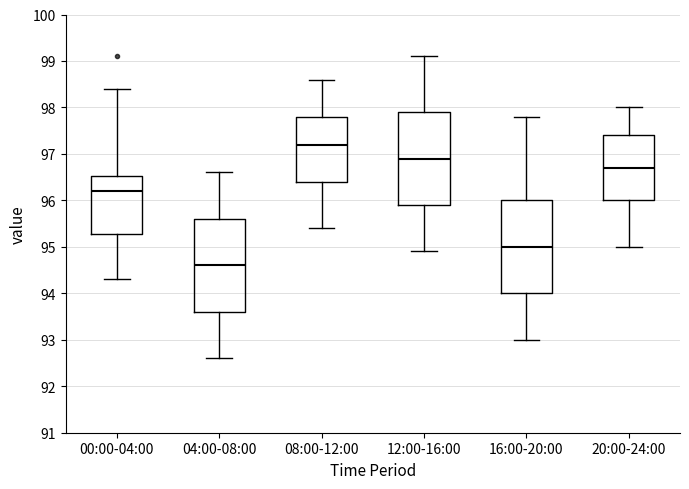

Reading left to right, read every box against the y-axis: the position of its median line, the range the box covers, and the ends of its whiskers. The values are not printed on the chart, so give them approximately, as read against the axis.

00:00-04:00: median 96.2, box 95.3 to 96.5, whiskers 94.3 to 98.4
04:00-08:00: median 94.6, box 93.6 to 95.6, whiskers 92.6 to 96.6
08:00-12:00: median 97.2, box 96.4 to 97.8, whiskers 95.4 to 98.6
12:00-16:00: median 96.9, box 95.9 to 97.9, whiskers 94.9 to 99.1
16:00-20:00: median 95.0, box 94.0 to 96.0, whiskers 93.0 to 97.8
20:00-24:00: median 96.7, box 96.0 to 97.4, whiskers 95.0 to 98.0